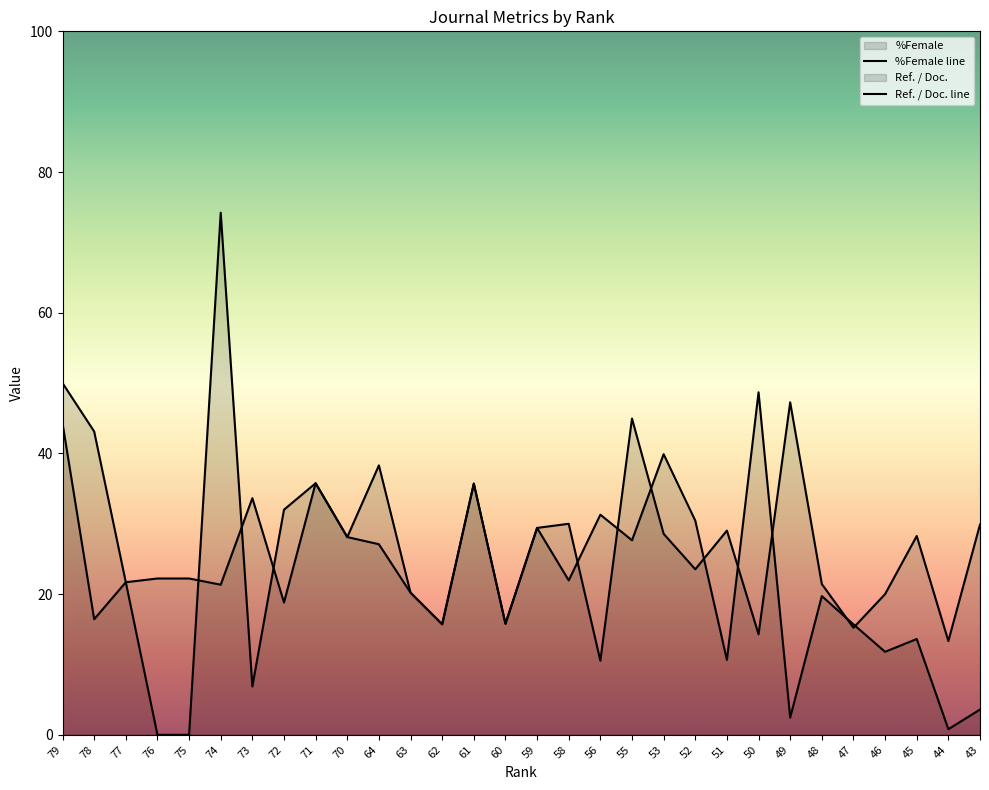

Is it true that %Female equals 35.7 at 46?

False